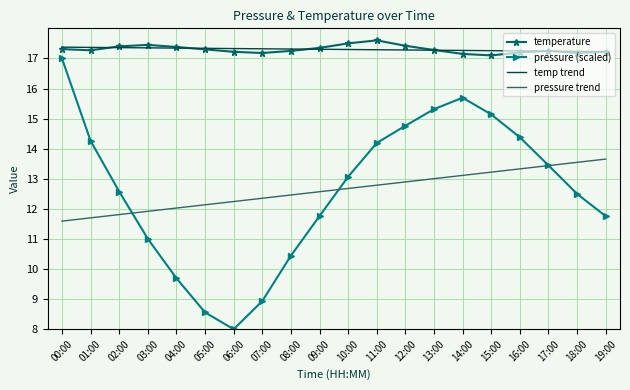

What is the approximate value of temp trend at 03:00?

17.4